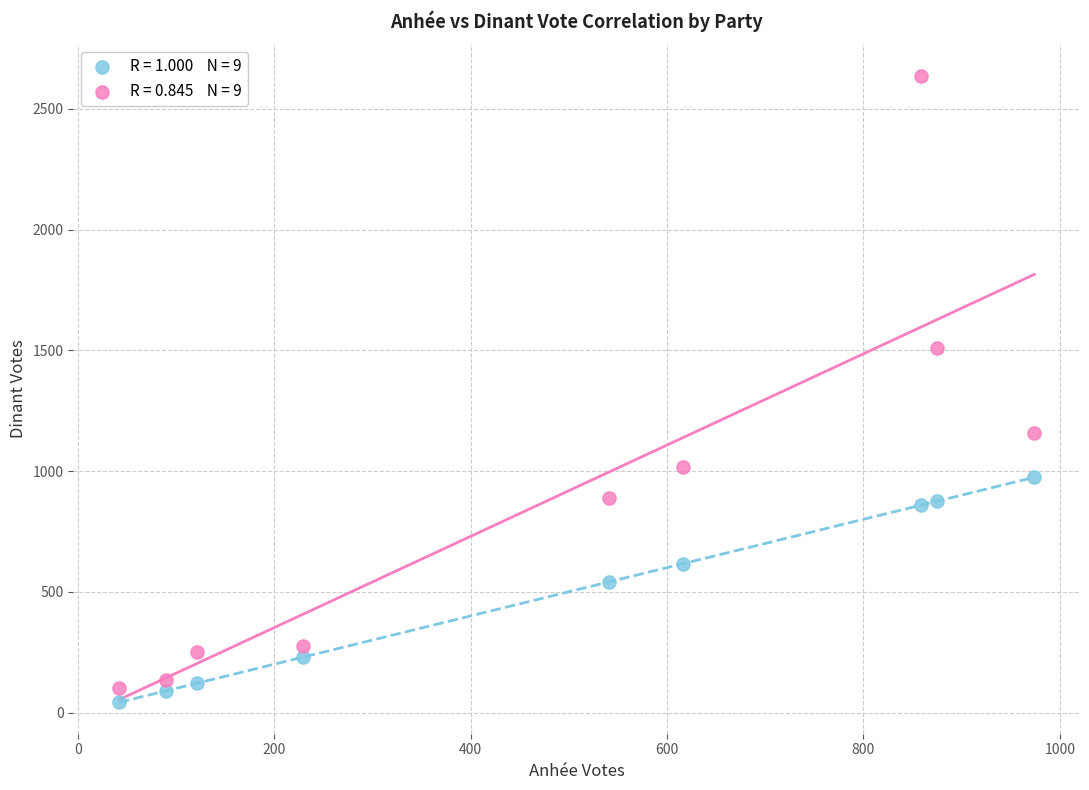

Across all data points, what is the range of Y values (max minus min)?

2595